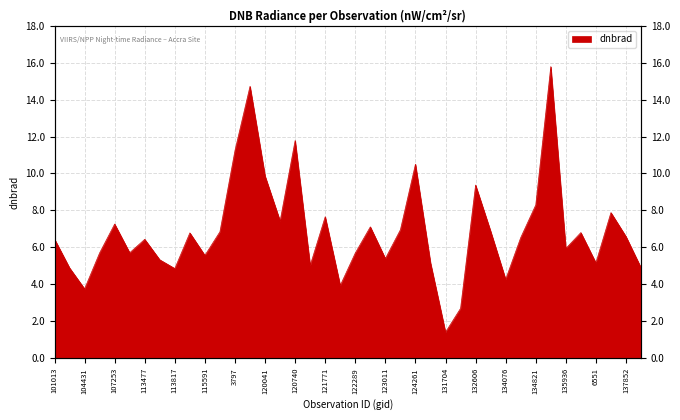

Reading right to left, what are all the values shown in this chart?

4.9	6.6	7.9	5.2	6.8	5.9	15.8	8.3	6.5	4.3	6.9	9.4	2.7	1.4	5.2	10.5	7.0	5.4	7.1	5.7	3.9	7.7	5.0	11.8	7.4	9.9	14.7	11.2	6.8	5.6	6.8	4.9	5.3	6.4	5.7	7.3	5.7	3.8	4.9	6.5